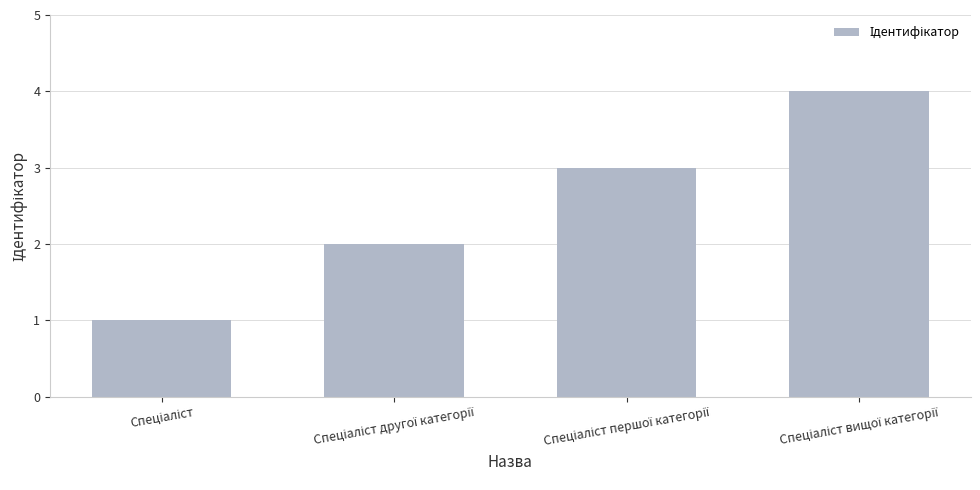

Reading right to left, transcribe all the data shown in this chart.

4	3	2	1